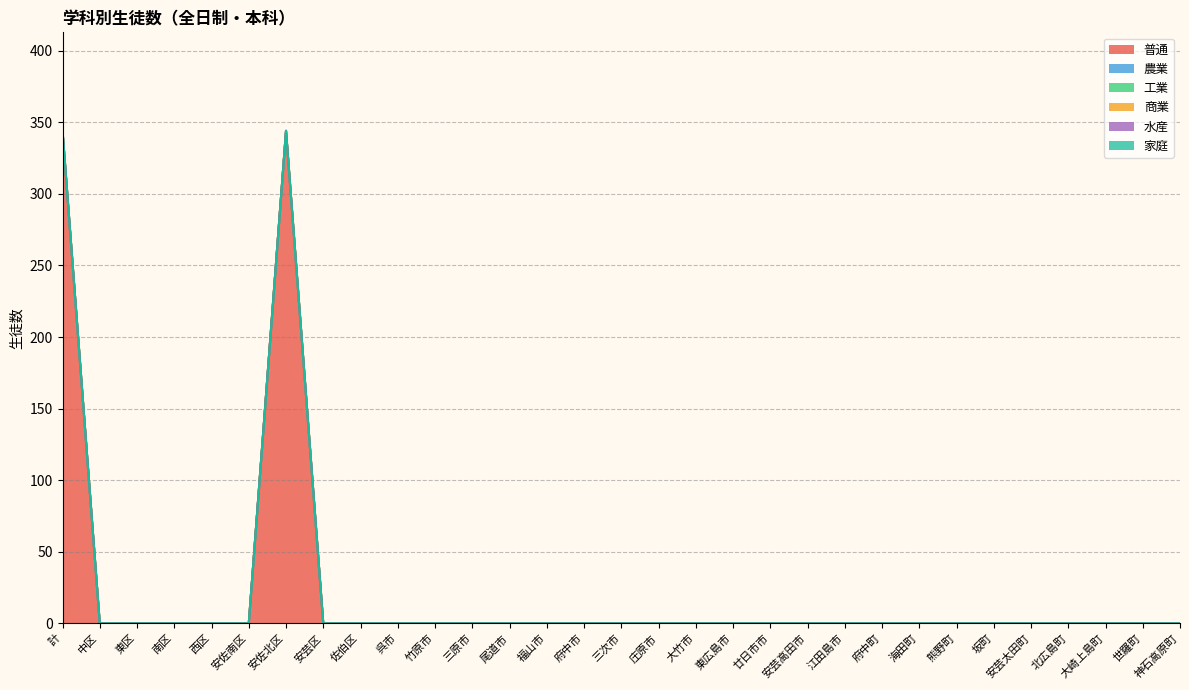

Reading left to right, what are all the values shown in this chart?

普通: 計=344	中区=0	東区=0	南区=0	西区=0	安佐南区=0	安佐北区=344	安芸区=0	佐伯区=0	呉市=0	竹原市=0	三原市=0	尾道市=0	福山市=0	府中市=0	三次市=0	庄原市=0	大竹市=0	東広島市=0	廿日市市=0	安芸高田市=0	江田島市=0	府中町=0	海田町=0	熊野町=0	坂町=0	安芸太田町=0	北広島町=0	大崎上島町=0	世羅町=0	神石高原町=0
農業: 計=0	中区=0	東区=0	南区=0	西区=0	安佐南区=0	安佐北区=0	安芸区=0	佐伯区=0	呉市=0	竹原市=0	三原市=0	尾道市=0	福山市=0	府中市=0	三次市=0	庄原市=0	大竹市=0	東広島市=0	廿日市市=0	安芸高田市=0	江田島市=0	府中町=0	海田町=0	熊野町=0	坂町=0	安芸太田町=0	北広島町=0	大崎上島町=0	世羅町=0	神石高原町=0
工業: 計=0	中区=0	東区=0	南区=0	西区=0	安佐南区=0	安佐北区=0	安芸区=0	佐伯区=0	呉市=0	竹原市=0	三原市=0	尾道市=0	福山市=0	府中市=0	三次市=0	庄原市=0	大竹市=0	東広島市=0	廿日市市=0	安芸高田市=0	江田島市=0	府中町=0	海田町=0	熊野町=0	坂町=0	安芸太田町=0	北広島町=0	大崎上島町=0	世羅町=0	神石高原町=0
商業: 計=0	中区=0	東区=0	南区=0	西区=0	安佐南区=0	安佐北区=0	安芸区=0	佐伯区=0	呉市=0	竹原市=0	三原市=0	尾道市=0	福山市=0	府中市=0	三次市=0	庄原市=0	大竹市=0	東広島市=0	廿日市市=0	安芸高田市=0	江田島市=0	府中町=0	海田町=0	熊野町=0	坂町=0	安芸太田町=0	北広島町=0	大崎上島町=0	世羅町=0	神石高原町=0
水産: 計=0	中区=0	東区=0	南区=0	西区=0	安佐南区=0	安佐北区=0	安芸区=0	佐伯区=0	呉市=0	竹原市=0	三原市=0	尾道市=0	福山市=0	府中市=0	三次市=0	庄原市=0	大竹市=0	東広島市=0	廿日市市=0	安芸高田市=0	江田島市=0	府中町=0	海田町=0	熊野町=0	坂町=0	安芸太田町=0	北広島町=0	大崎上島町=0	世羅町=0	神石高原町=0
家庭: 計=0	中区=0	東区=0	南区=0	西区=0	安佐南区=0	安佐北区=0	安芸区=0	佐伯区=0	呉市=0	竹原市=0	三原市=0	尾道市=0	福山市=0	府中市=0	三次市=0	庄原市=0	大竹市=0	東広島市=0	廿日市市=0	安芸高田市=0	江田島市=0	府中町=0	海田町=0	熊野町=0	坂町=0	安芸太田町=0	北広島町=0	大崎上島町=0	世羅町=0	神石高原町=0